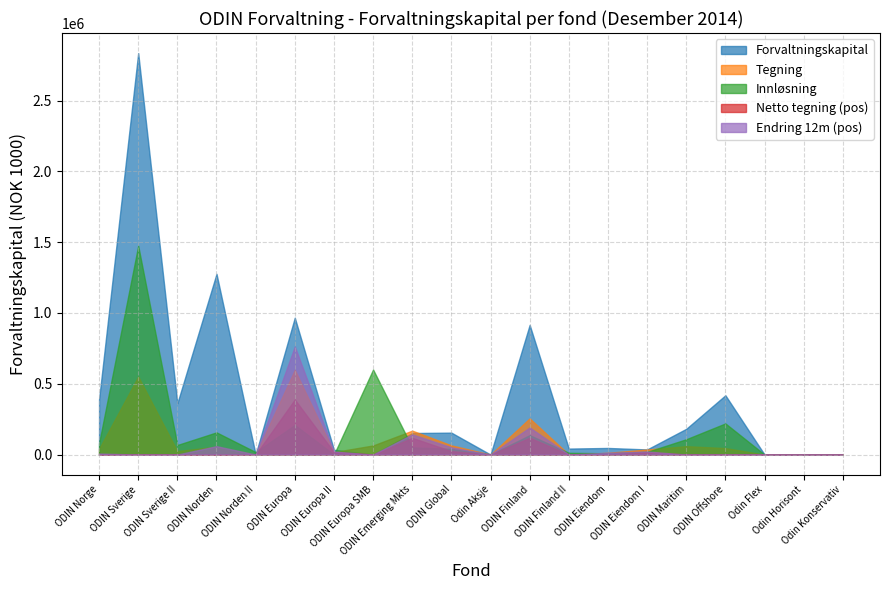

How many lines are shown in the chart?

5